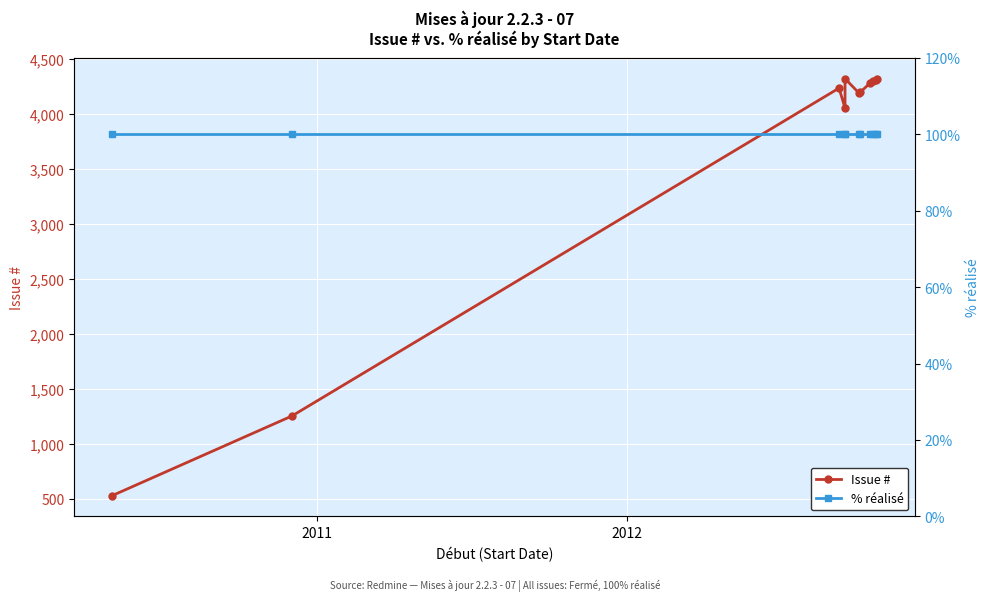

What is the smallest value displayed?

100